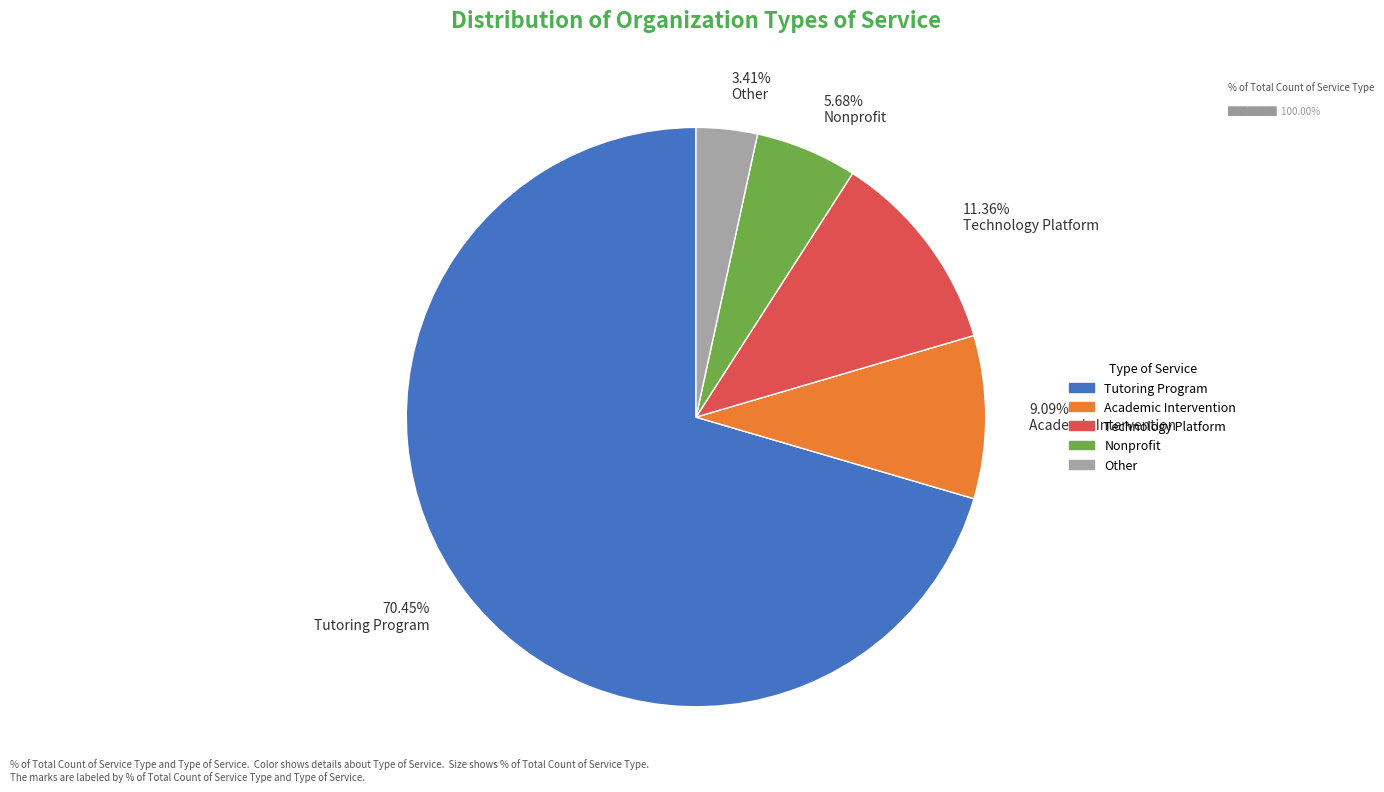

What percentage is NOT represented by Other?

96.6%